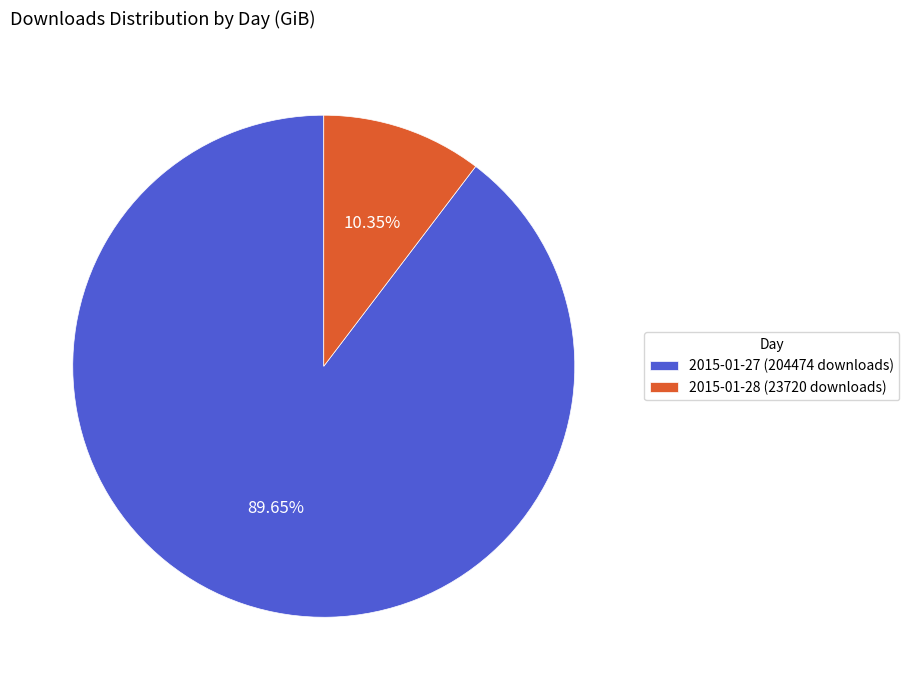

Approximately how many times larger is the value at 2015-01-28 (23720 downloads) compared to 2015-01-27 (204474 downloads)?

0.1